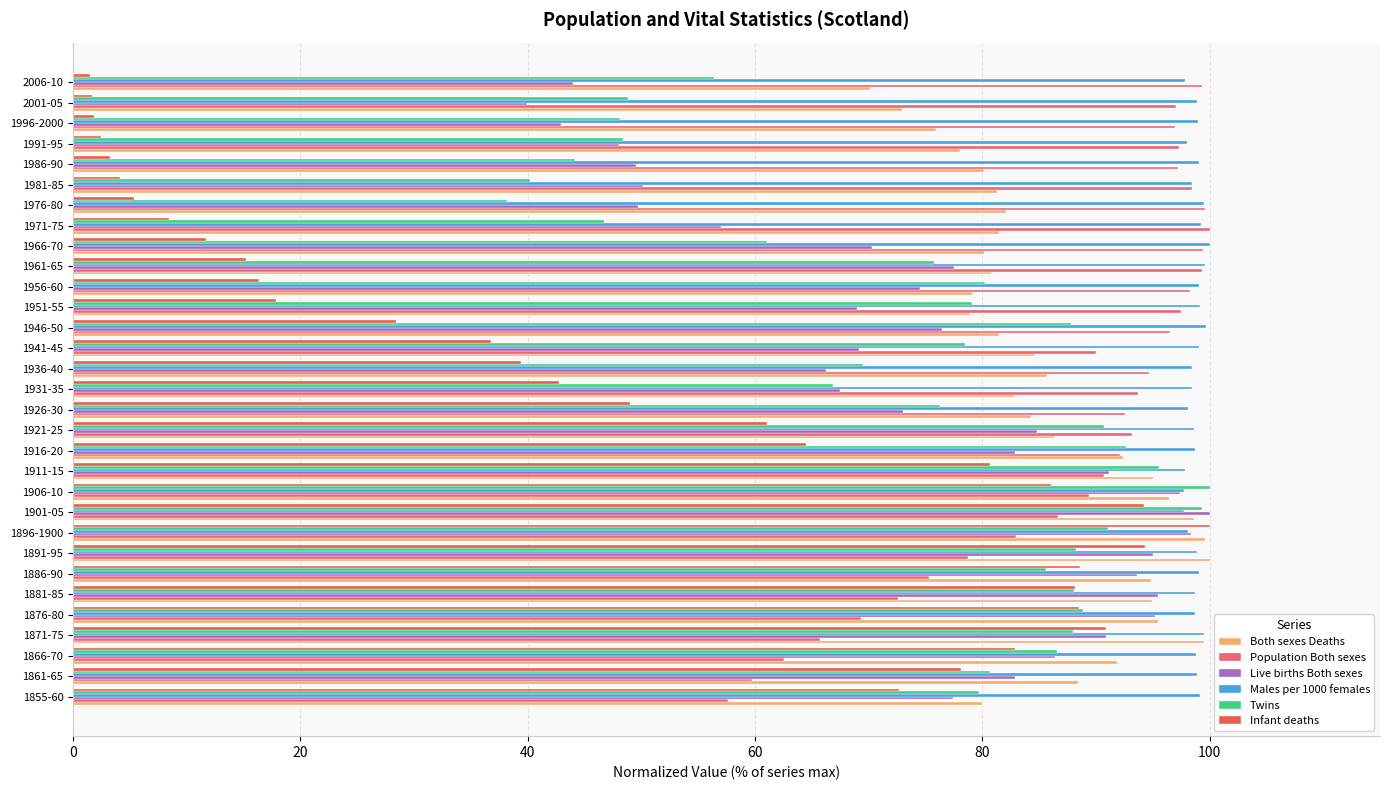

What is the spread (max minus min) of values at 1966-70?

88.3